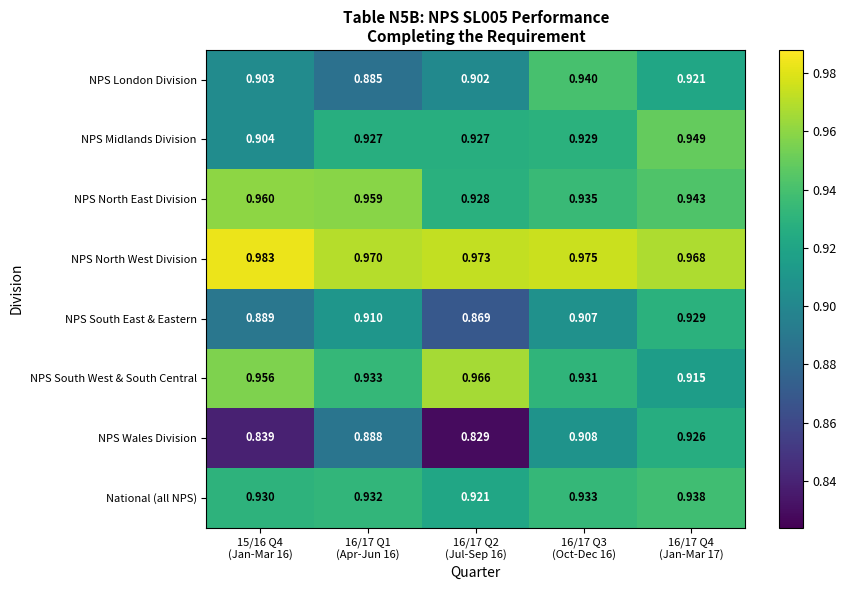

Which series has the widest spread of values?

NPS Wales Division